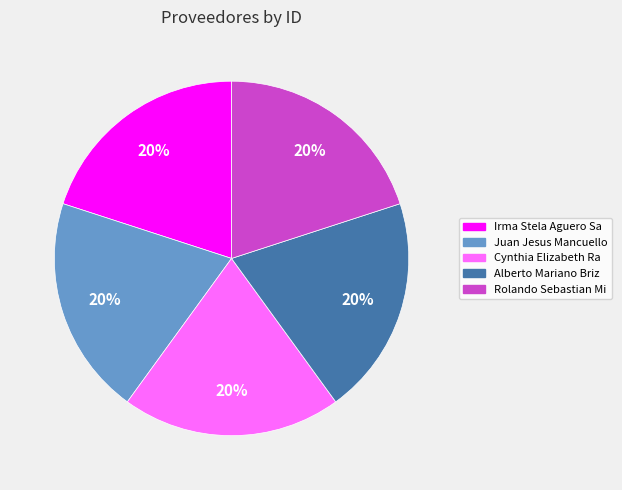

Approximately how many times larger is the value at Rolando Sebastian Mi compared to Irma Stela Aguero Sa?

1.0